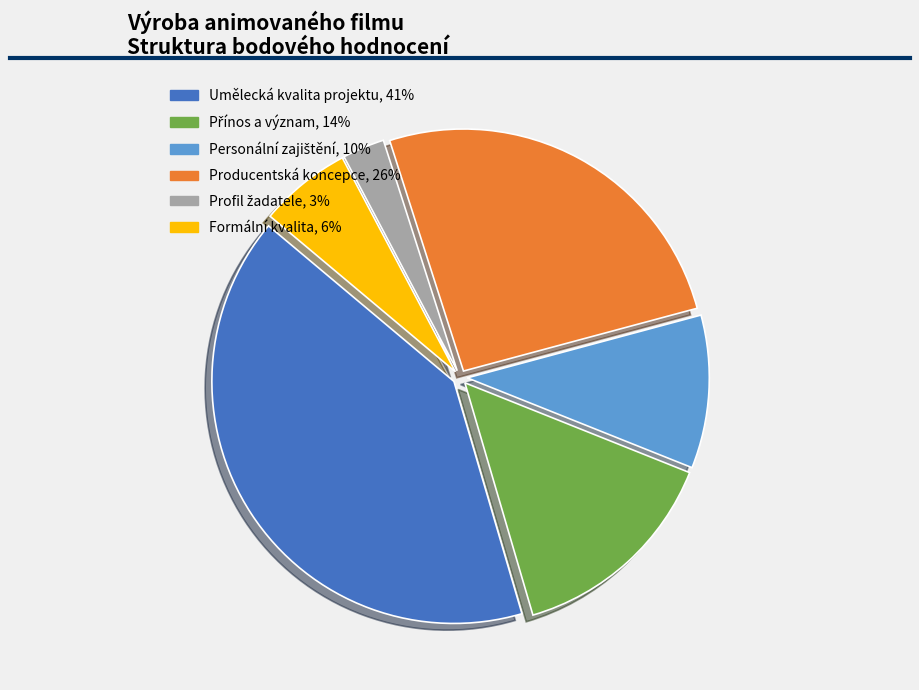

Is there any slice that represents more than half of the pie?

No